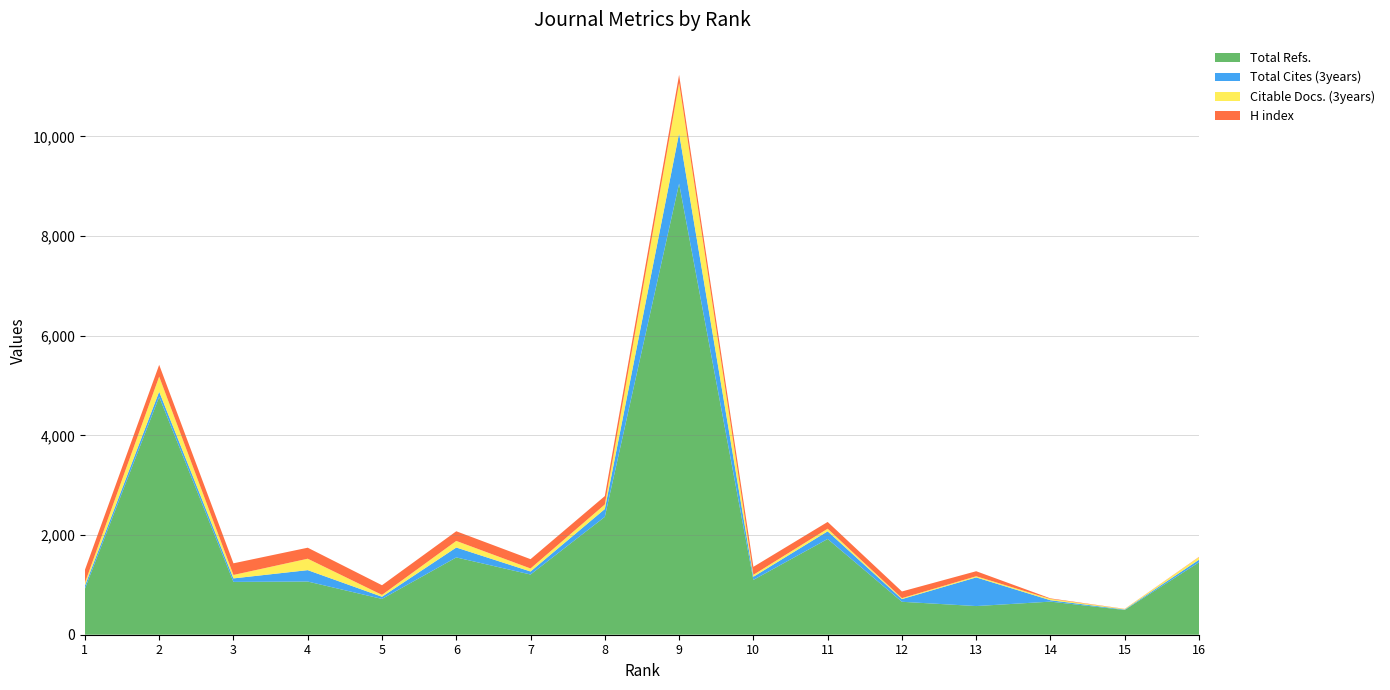

Reading left to right, extract all data points from this chart.

Total Refs.: 922	4772	1060	1067	718	1551	1208	2365	9051	1100	1921	661	575	664	496	1454
Total Cites (3years): 61	105	70	229	44	199	61	157	1010	63	154	54	575	28	10	51
Citable Docs. (3years): 57	302	69	229	37	132	60	91	1008	39	52	19	23	26	10	51
H index: 260	236	234	221	194	194	187	169	165	160	136	134	101	11	3	6